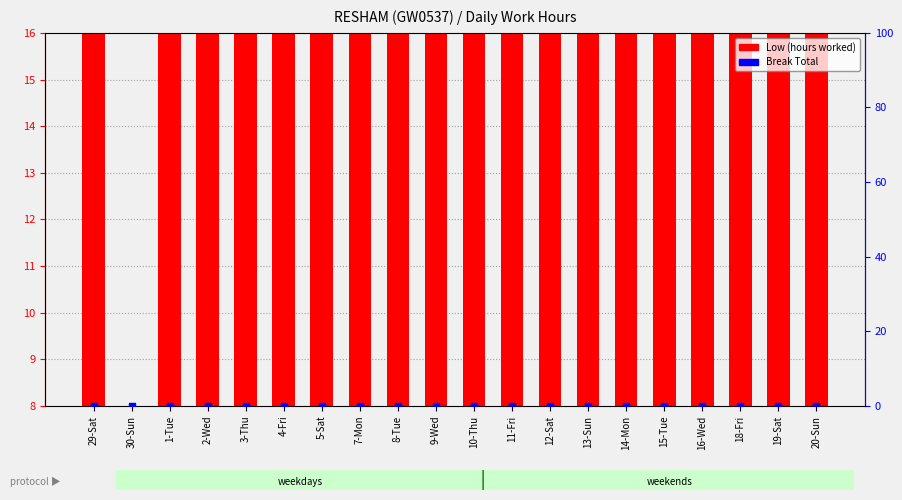

Which series has the largest total across all categories?

Low (hours worked)